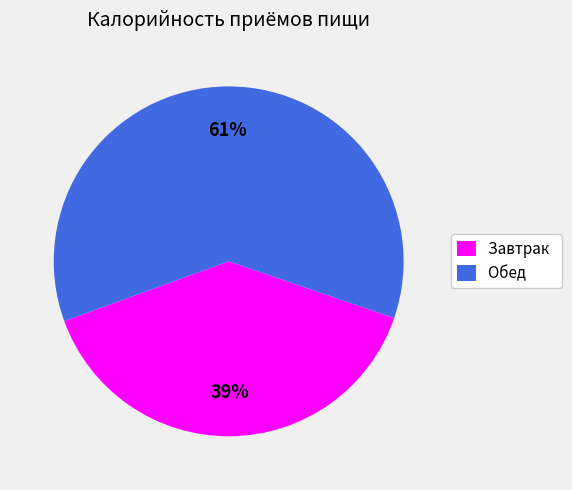

Do Завтрак and Обед together represent more than half of the pie?

Yes